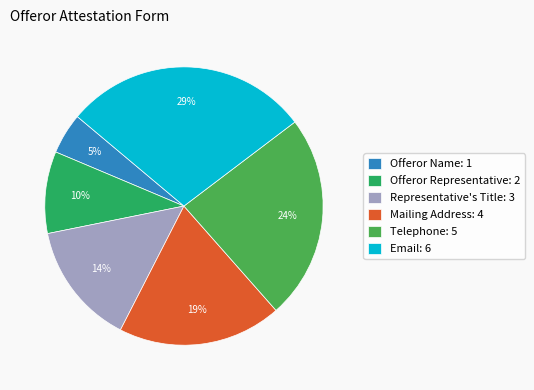

Count the number of slices in the pie.

6